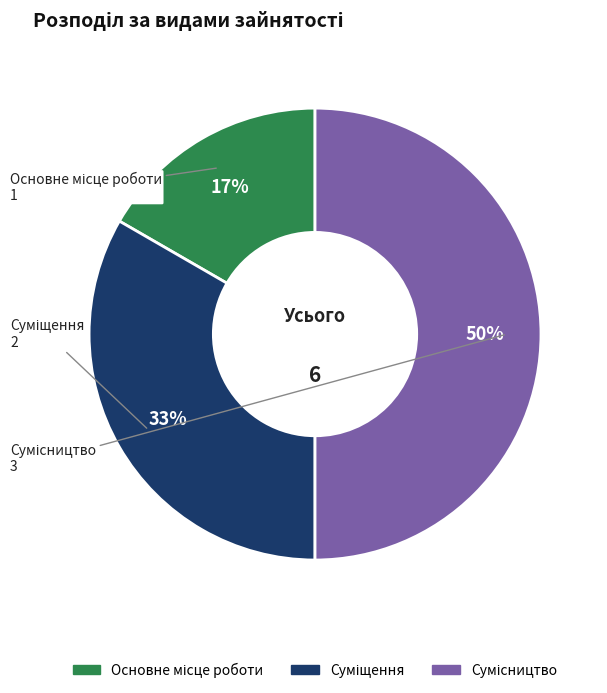

To the nearest percent, what is the difference between the largest and smallest slice percentages?

33%